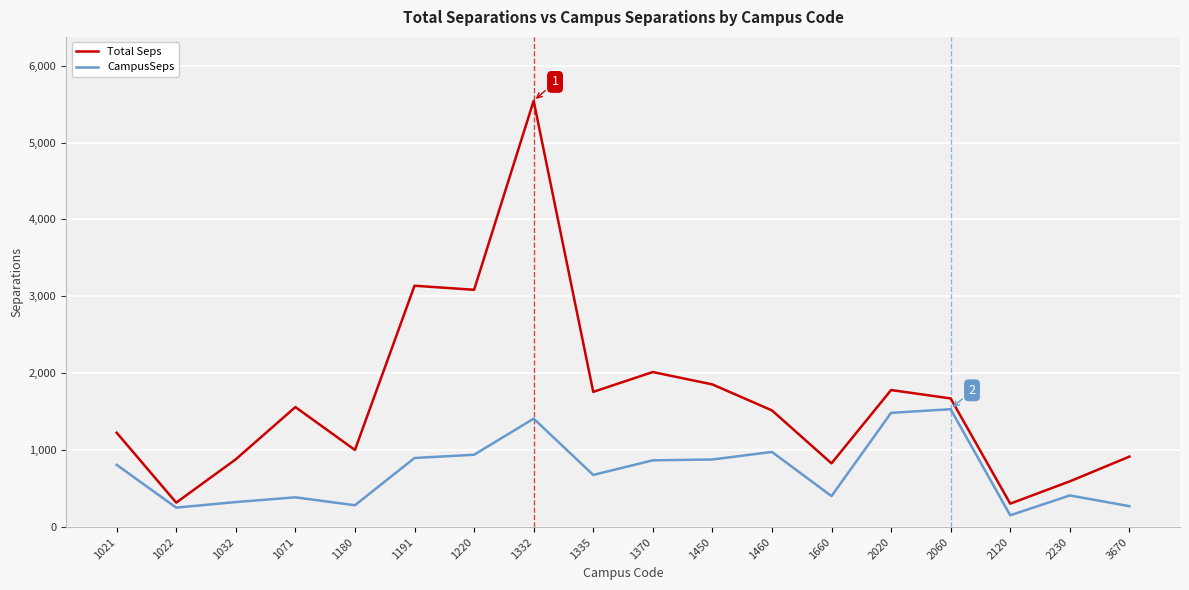

Does the chart display data point markers on the line(s)?

No